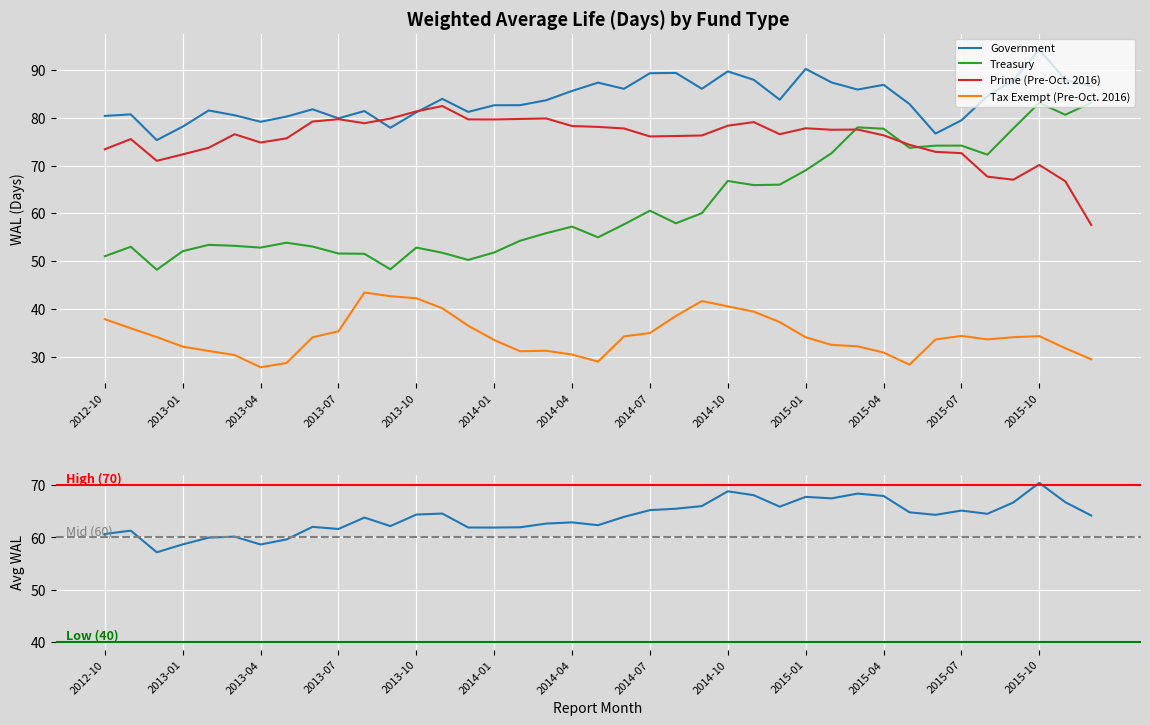

Rank the categories by Prime (Pre-Oct. 2016) value from lowest to highest.

2015-12, 2015-11, 2015-09, 2015-08, 2015-10, 2012-12, 2013-01, 2015-07, 2015-06, 2012-10, 2013-02, 2015-05, 2013-04, 2012-11, 2013-05, 2014-07, 2014-08, 2014-09, 2015-04, 2013-03, 2014-12, 2015-02, 2015-03, 2014-06, 2015-01, 2014-05, 2014-04, 2014-10, 2013-08, 2014-11, 2013-06, 2014-01, 2013-12, 2013-07, 2014-02, 2013-09, 2014-03, 2013-10, 2013-11